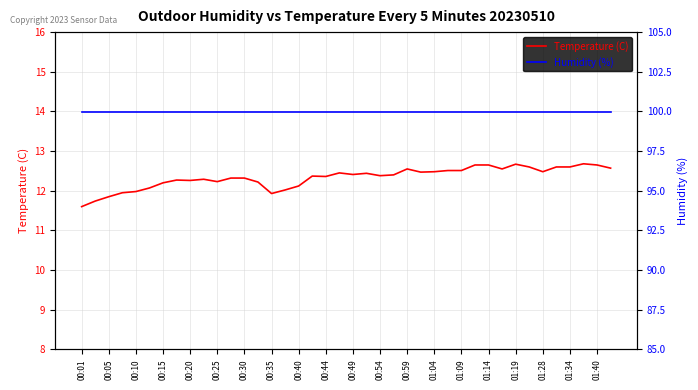

List the series in order of their peak value, lowest first.

Temperature (C), Humidity (%)